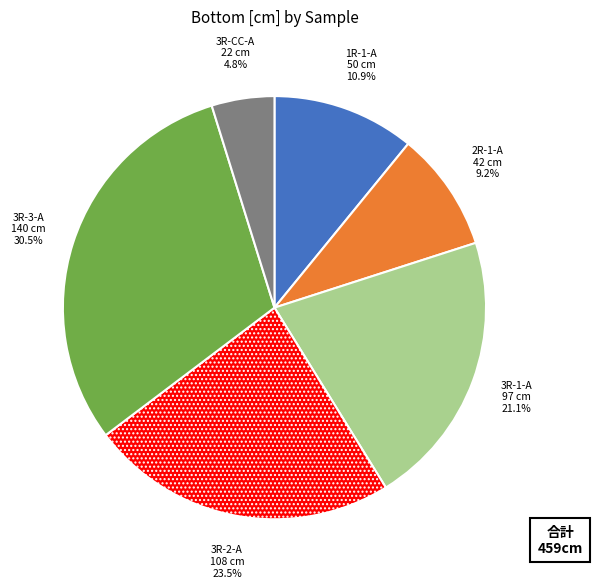

Does any single category account for the majority?

No